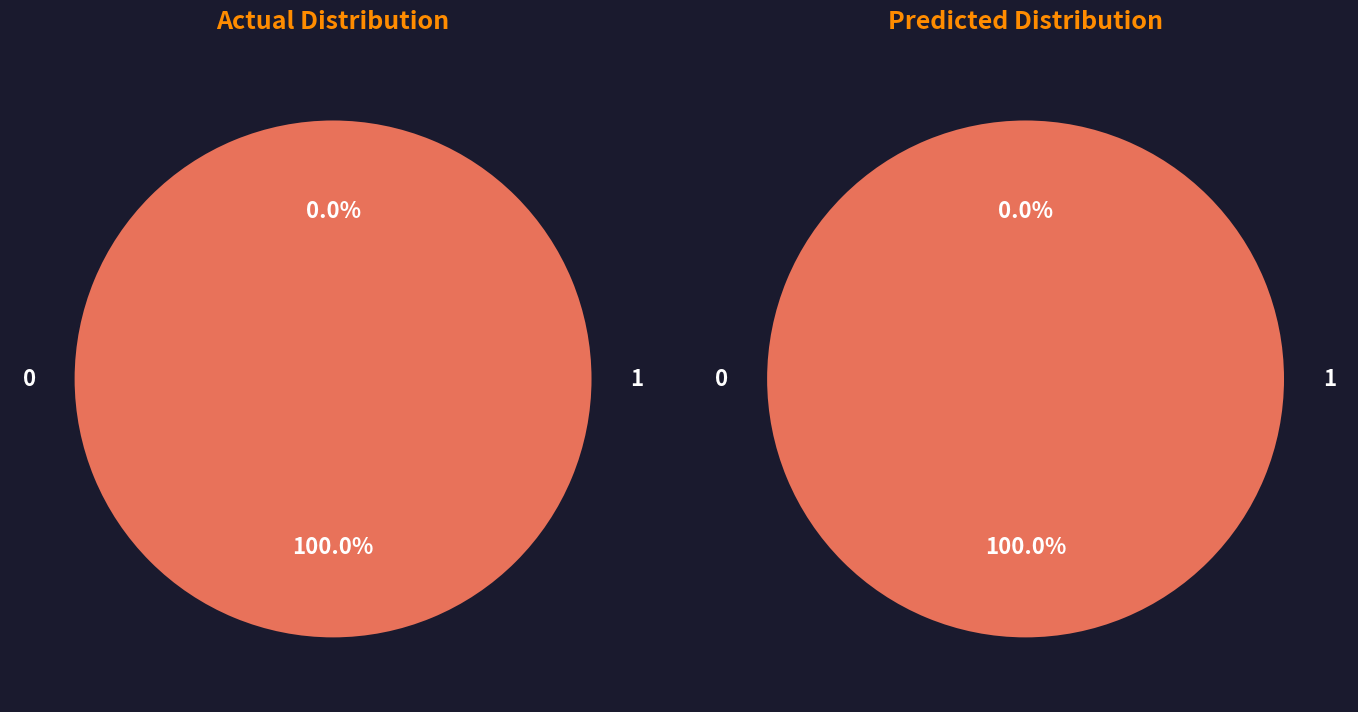

Rank the categories by value from lowest to highest.

0, 1